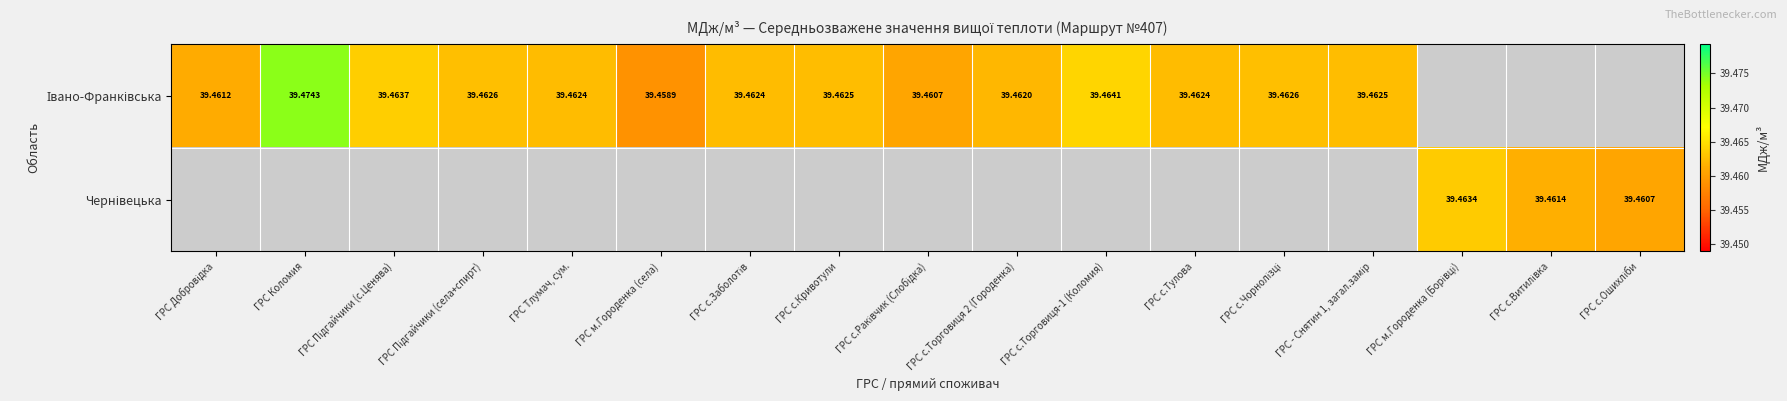

How many Івано-Франківська values are between 39 and 40?

14